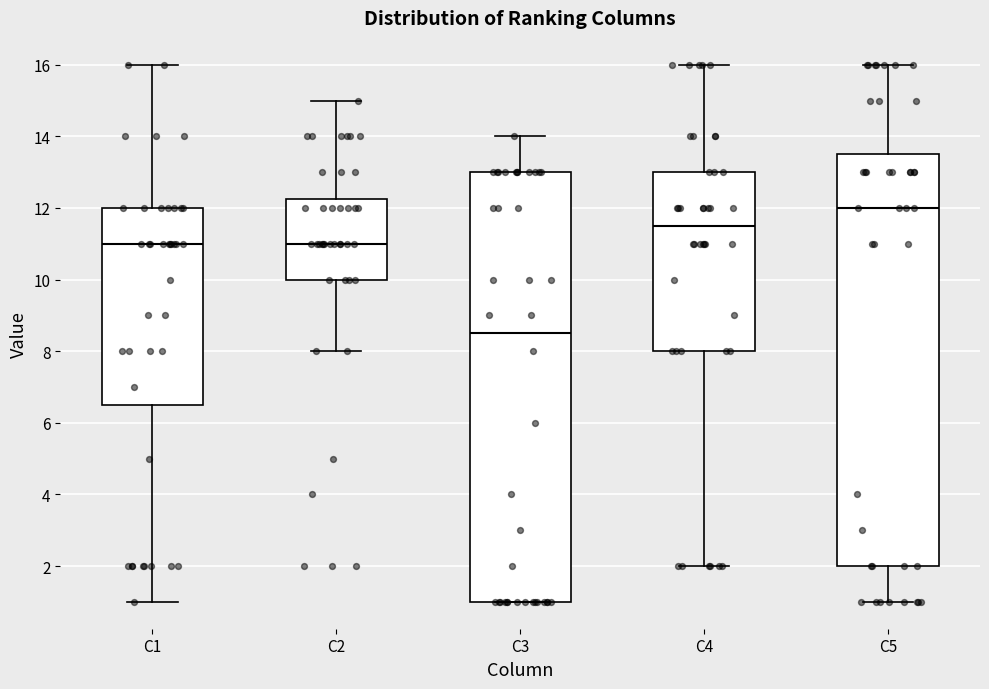

Which box's median line is the lowest?

C3